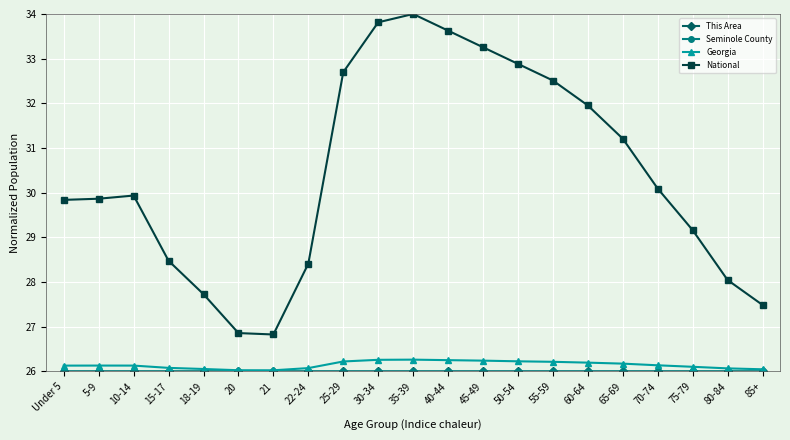

Which label corresponds to the largest value in the chart?

35-39